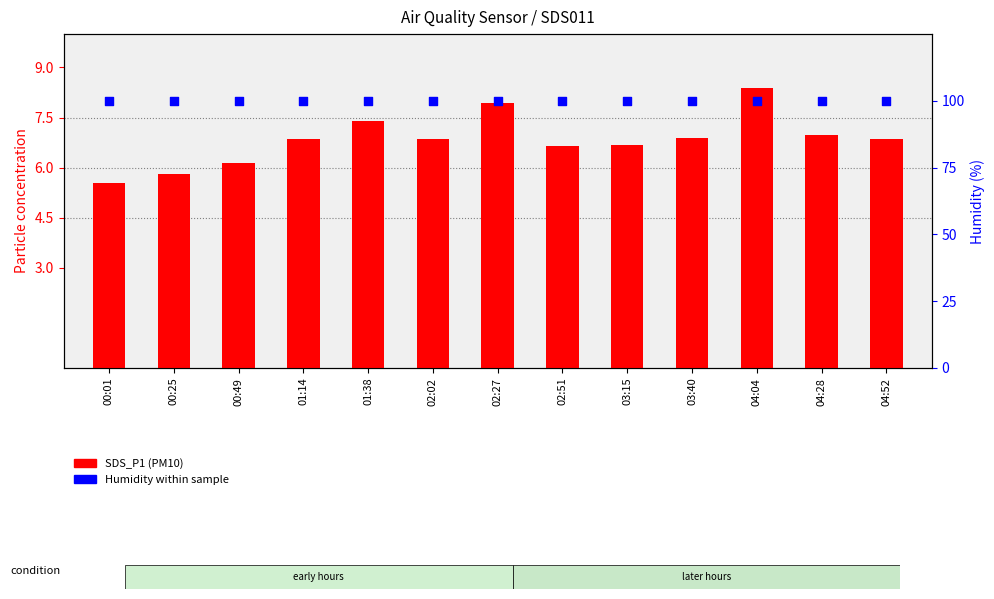

Which series reaches the minimum Y coordinate?

SDS_P1 (PM10)